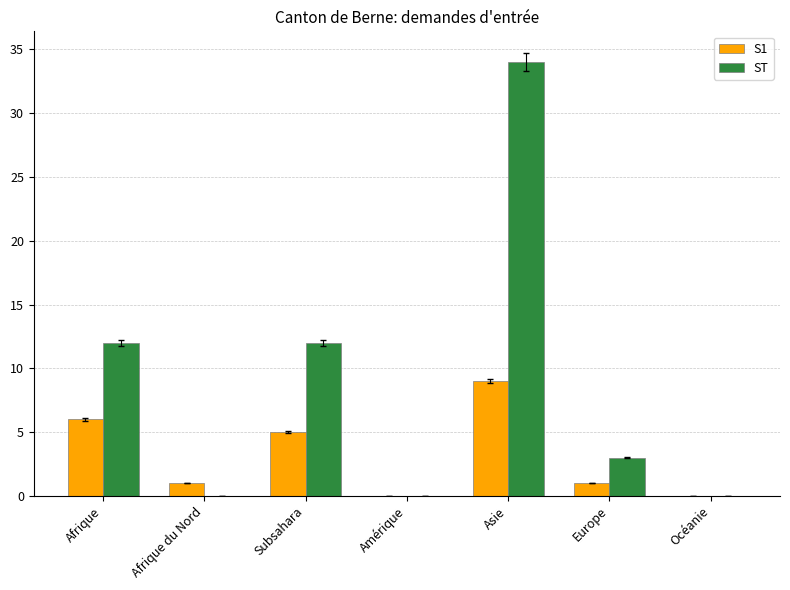

Which series changed the most between Afrique and Océanie?

ST